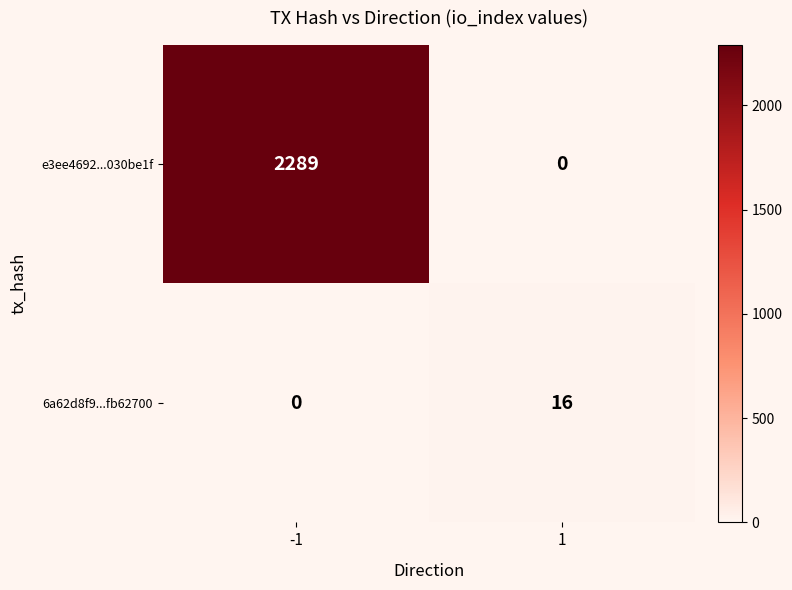

The e3ee4692...030be1f series shows 2289 at -1. True or false?

True